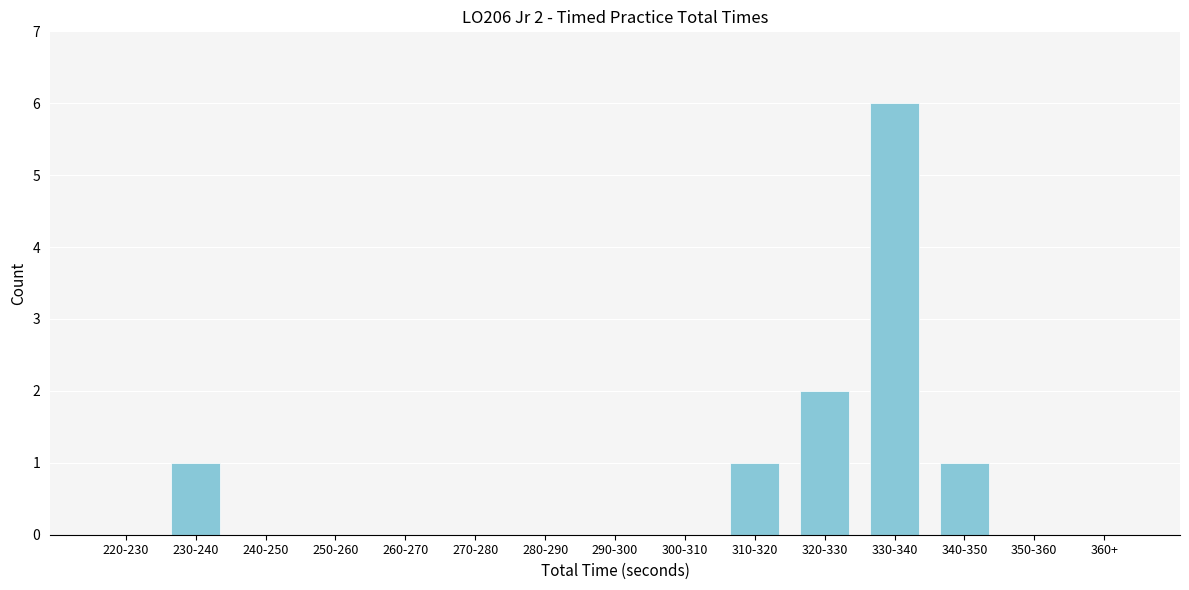

Reading right to left, list all the values displayed in this chart.

360+=0	350-360=0	340-350=1	330-340=6	320-330=2	310-320=1	300-310=0	290-300=0	280-290=0	270-280=0	260-270=0	250-260=0	240-250=0	230-240=1	220-230=0